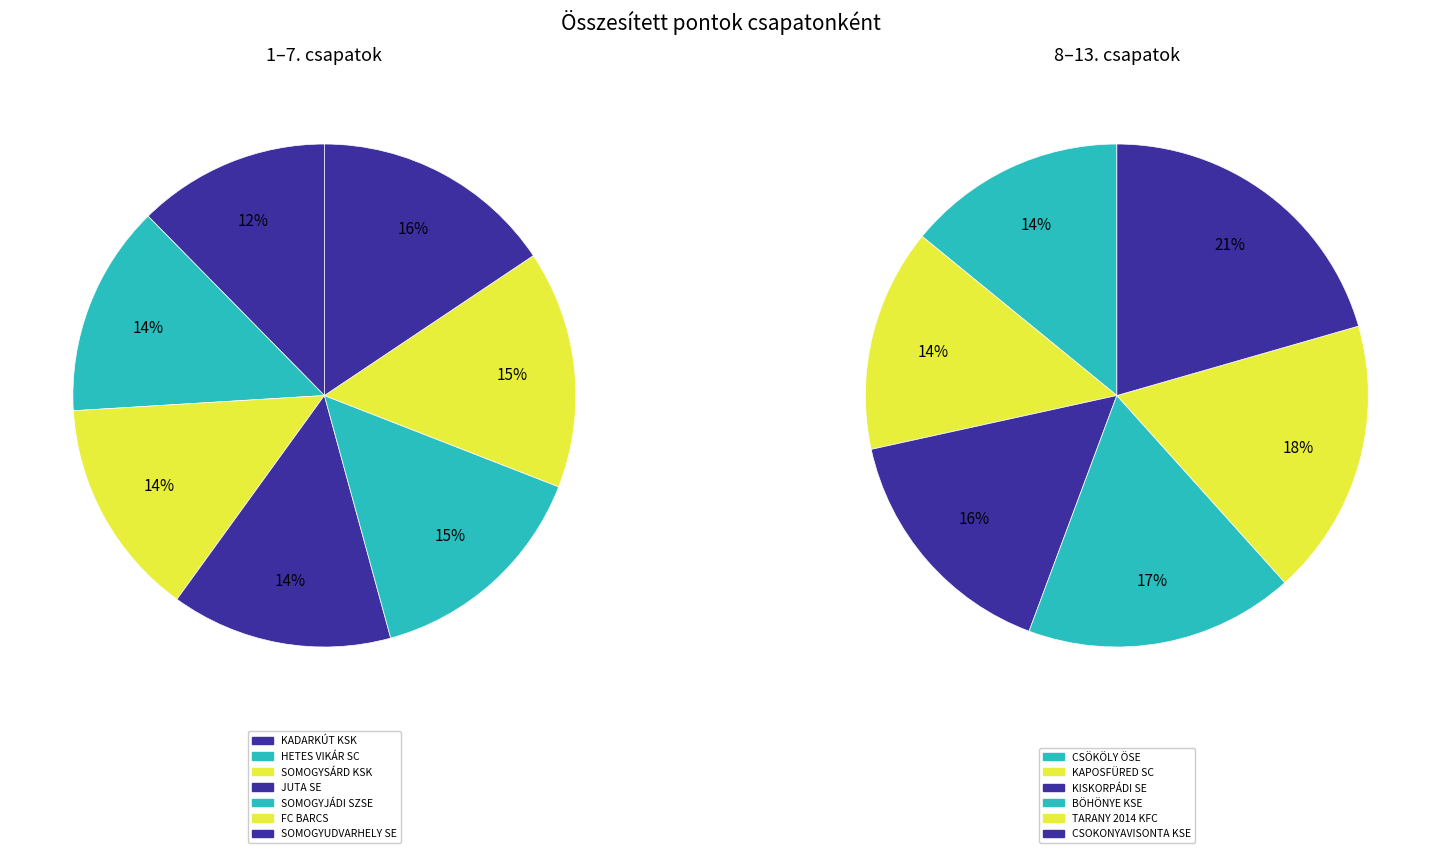

Which category has the smallest portion of the pie?

KADARKÚT KSK